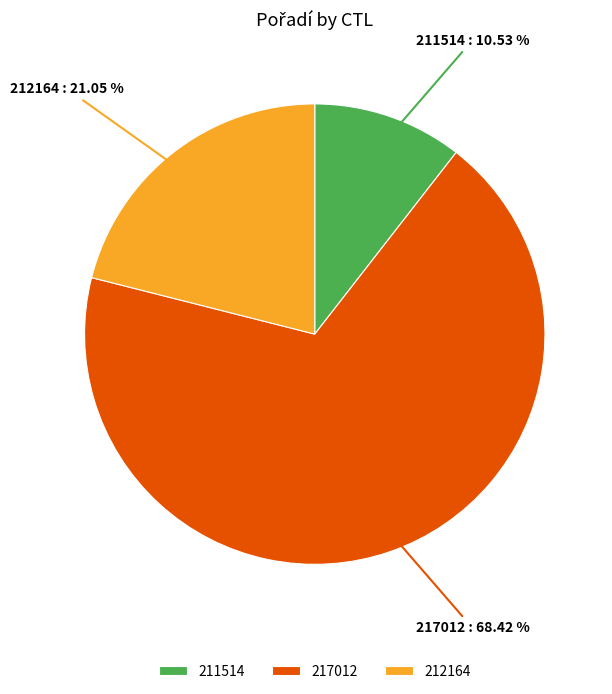

Is it true that 217012 is 68% of the pie?

True